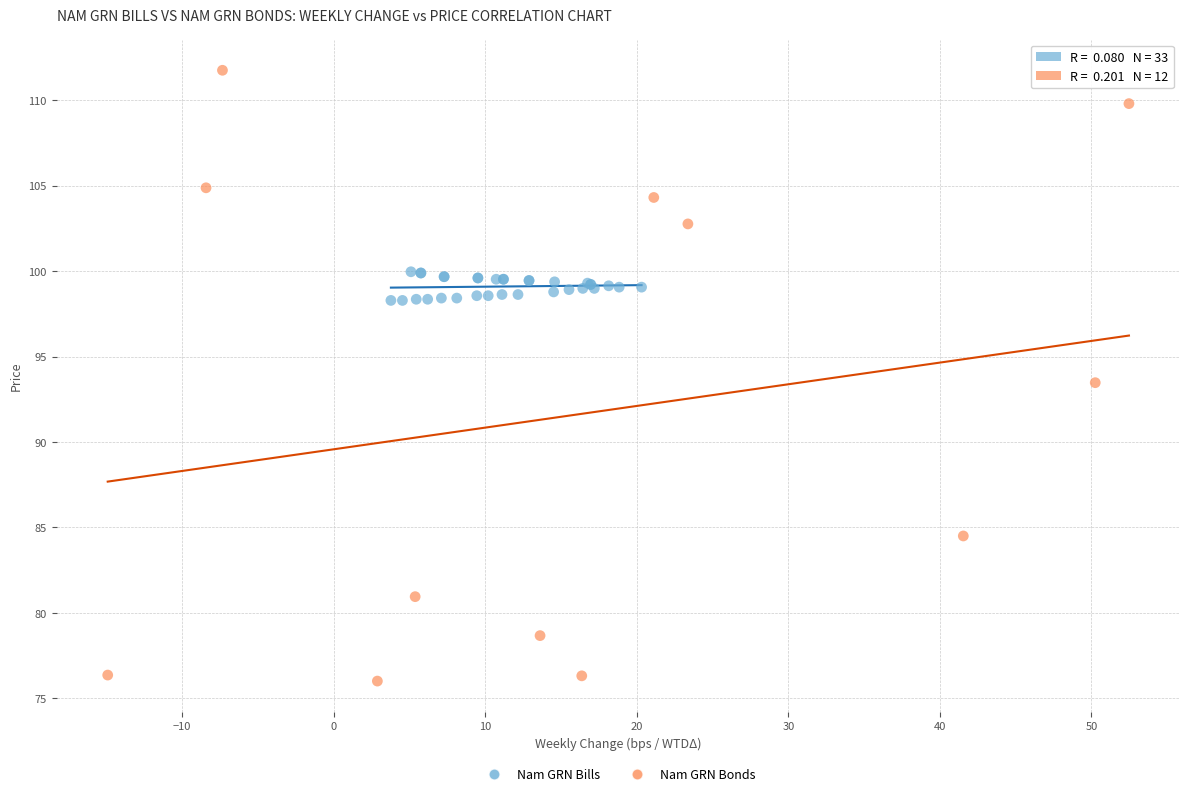

Which series has the widest spread of Y values?

Nam GRN Bonds